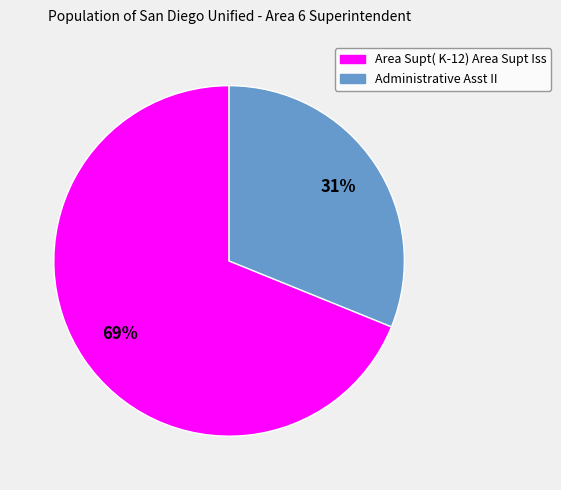

Which slice represents more than half of the pie?

Area Supt( K-12) Area Supt Iss